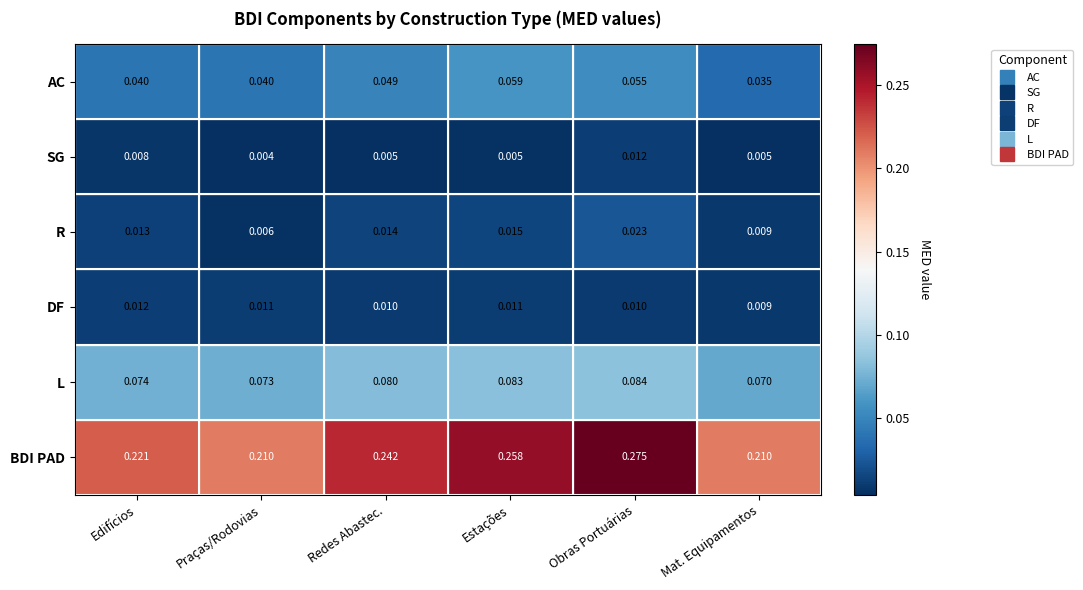

At which label is L closest to 0?

Mat. Equipamentos